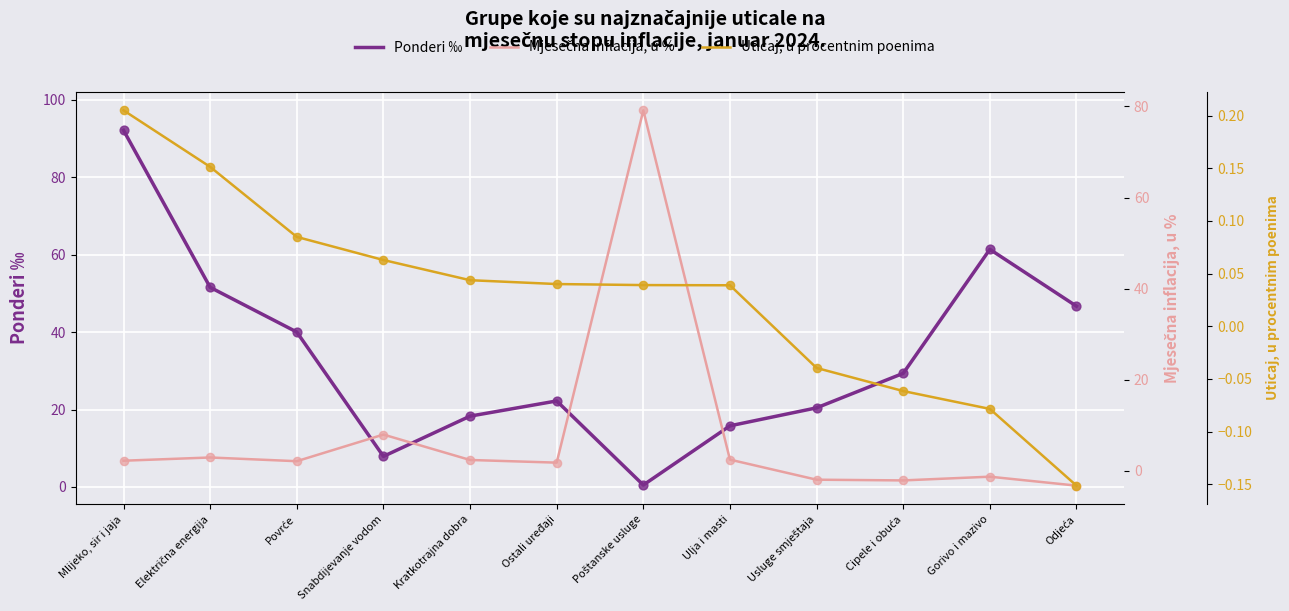

Which series contains the lowest Y value?

Mjesečna inflacija, u %